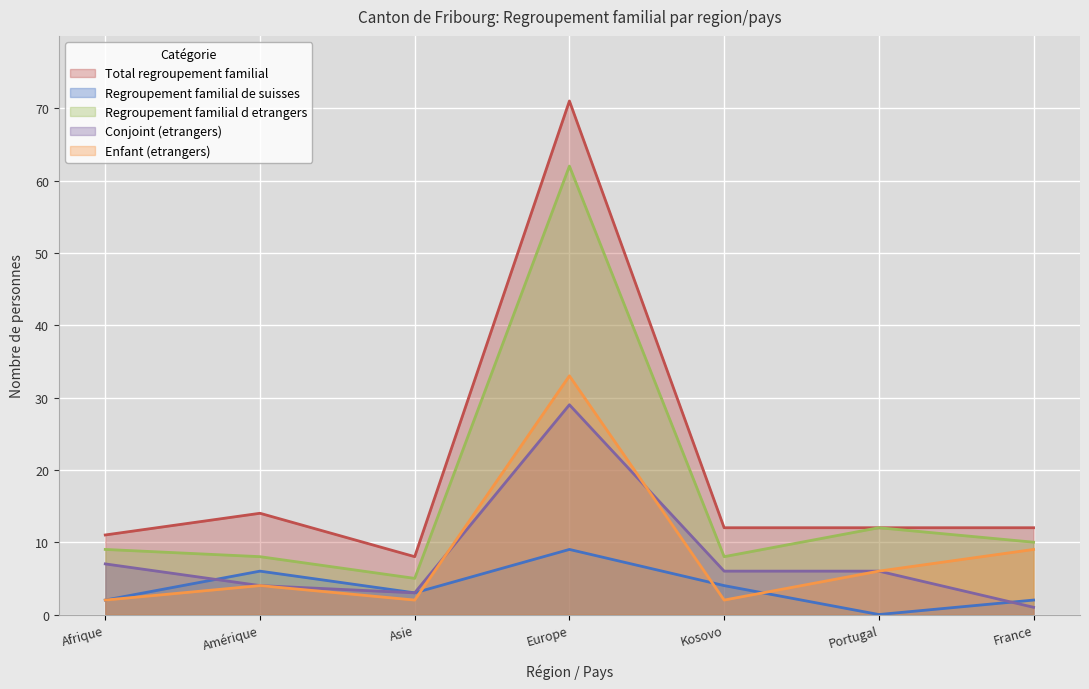

At which label is Regroupement familial de suisses closest to 4?

Kosovo